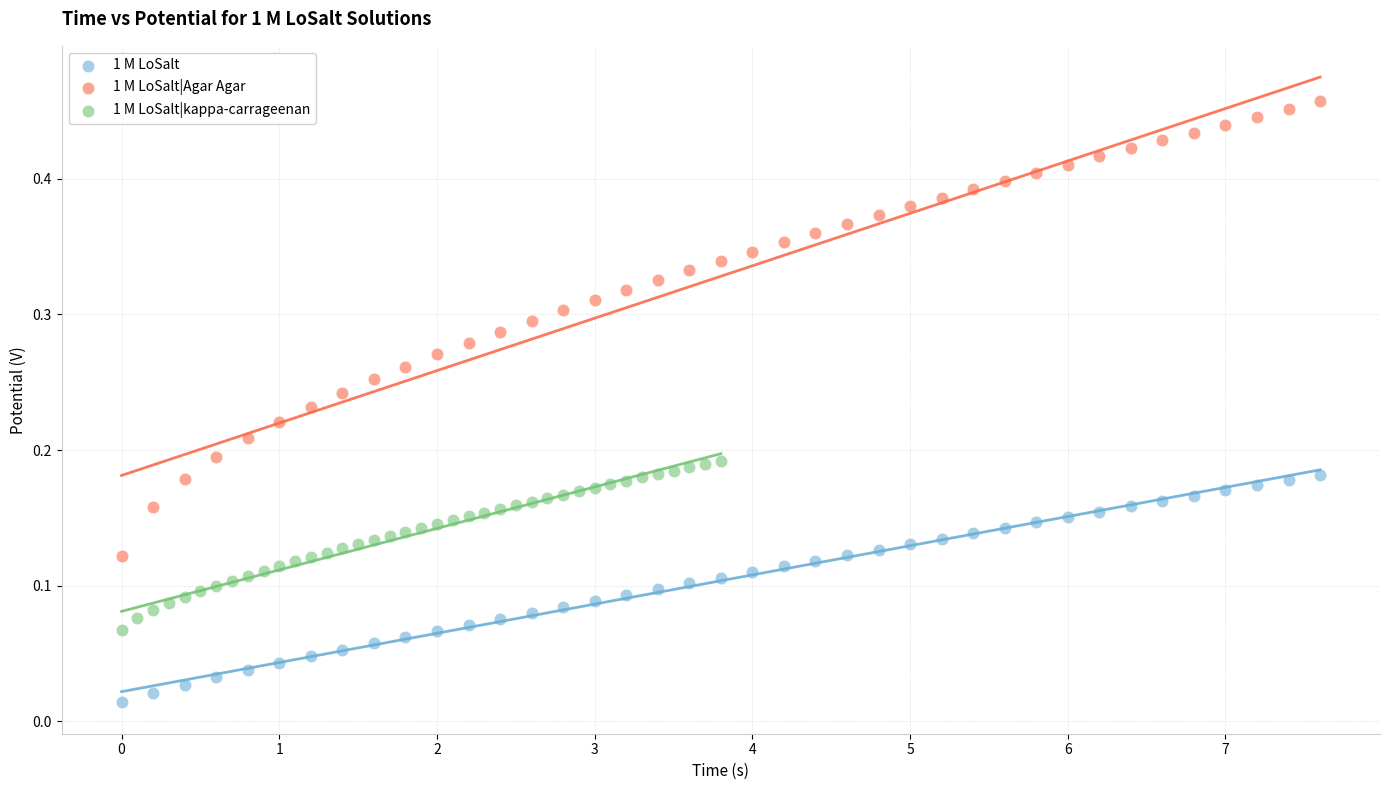

Which series reaches the maximum Y coordinate?

1 M LoSalt|Agar Agar